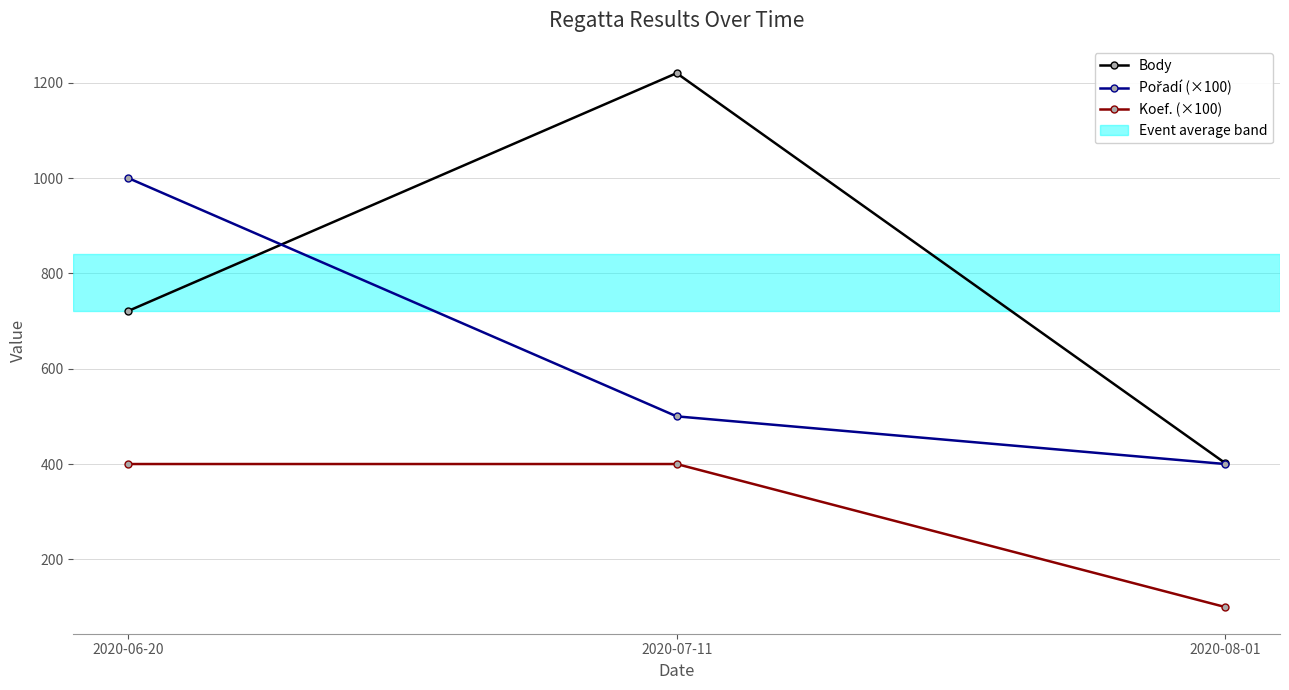

What is the total value across all series at 2020-06-20?

2121